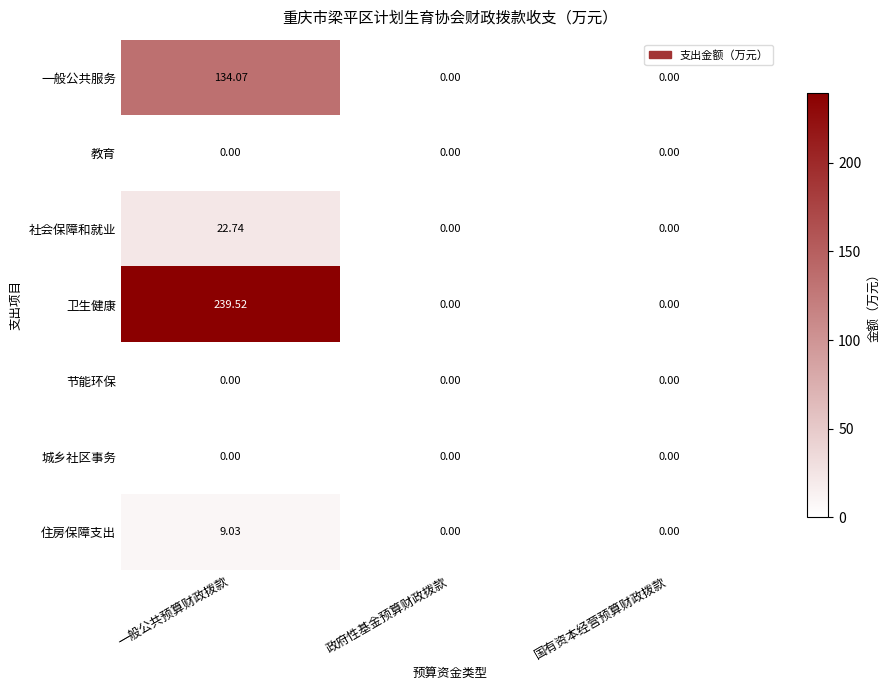

Which series changed the most between 一般公共预算财政拨款 and 国有资本经营预算财政拨款?

卫生健康